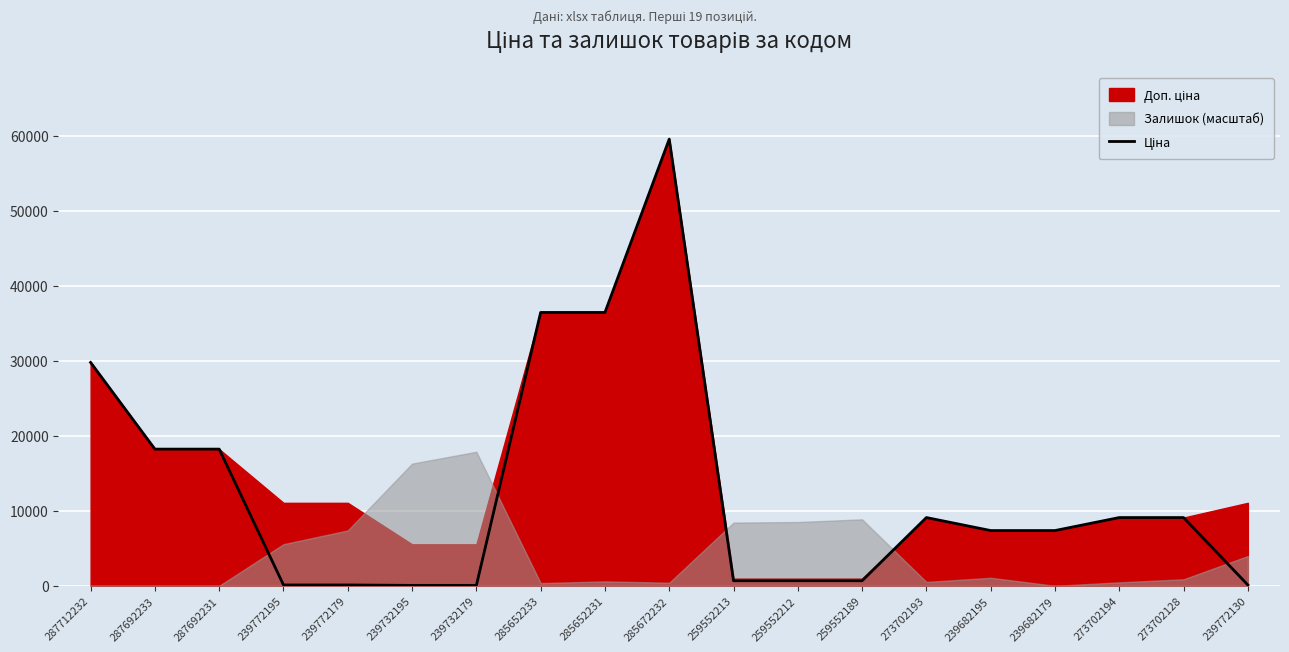

How many data points are above 7360?

11